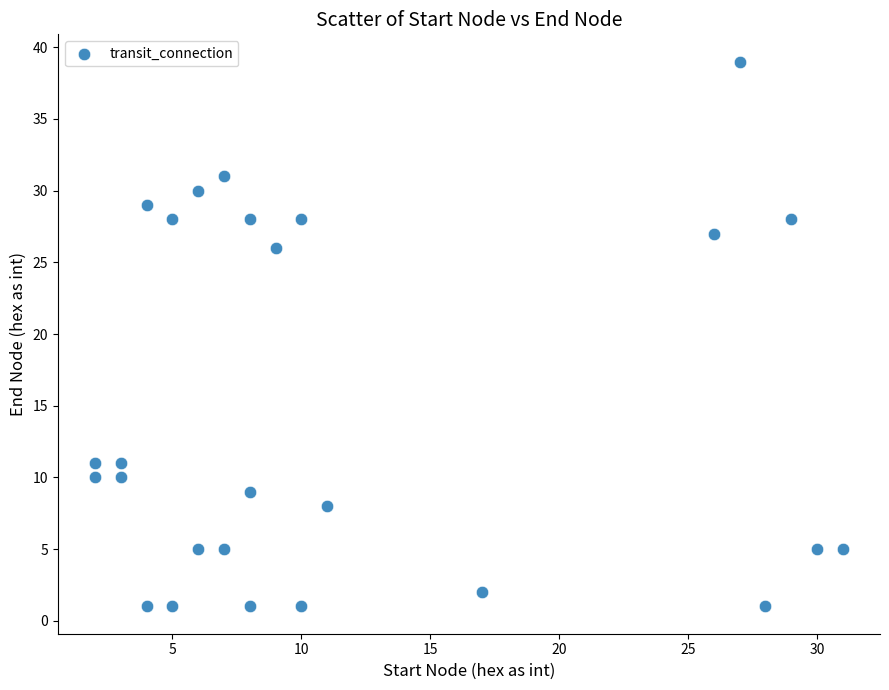

What Y value in the scatter plot is closest to 20?

26